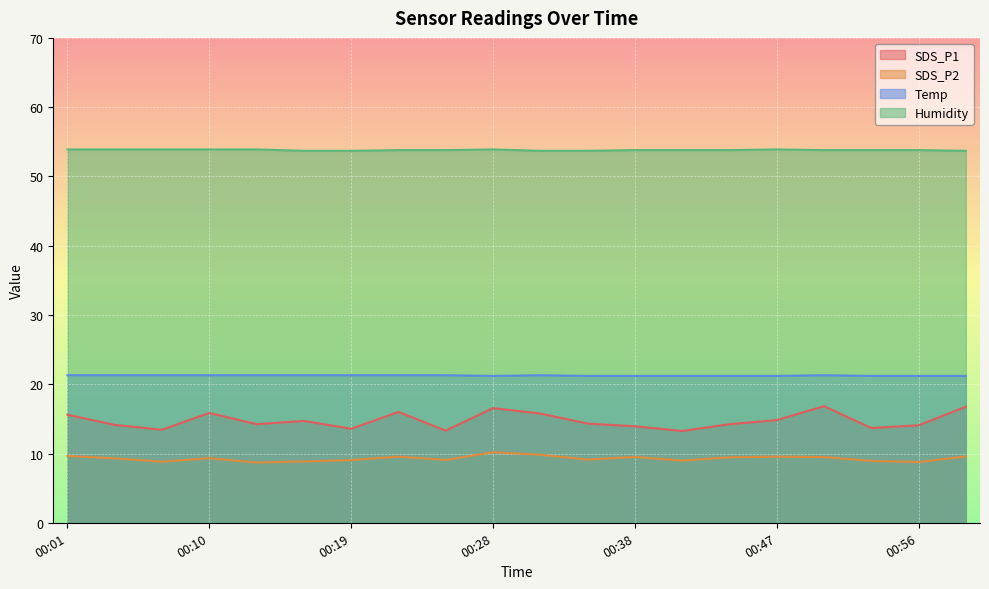

Which series has the largest total across all categories?

Humidity